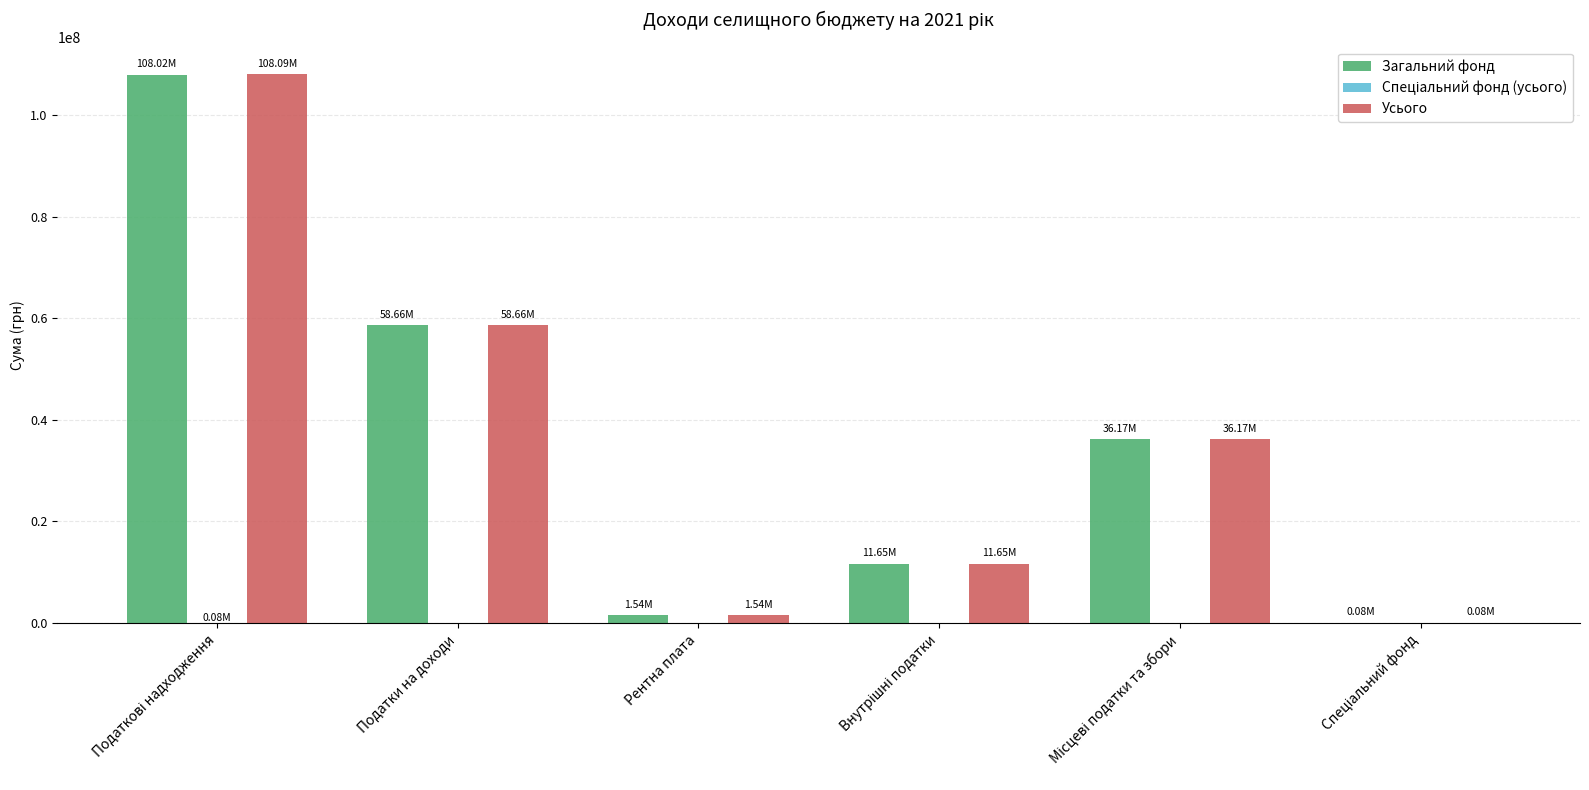

Does the chart contain stacked bars?

No